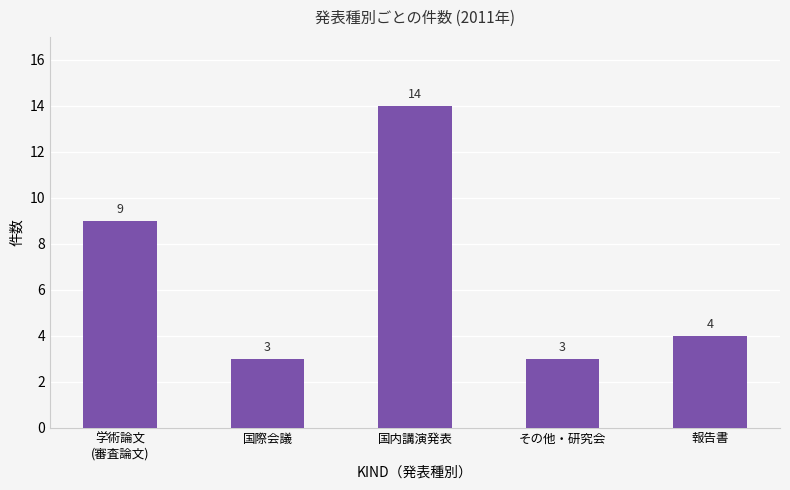

What is the sum of all values?

33